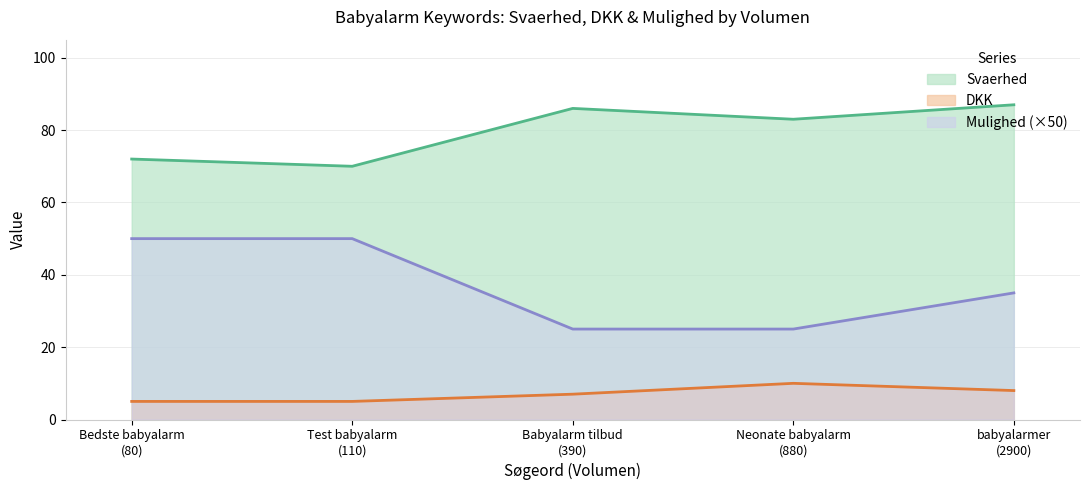

True or false: Mulighed and Svaerhed intersect in this chart.

False